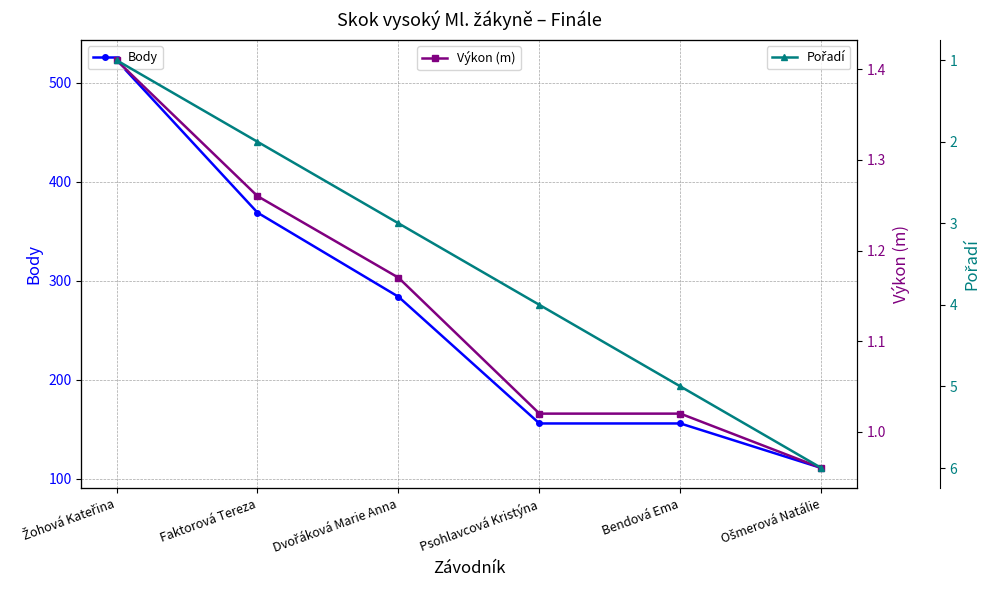

Rank the series by their maximum value, from highest to lowest.

Body, Pořadí, Výkon (m)